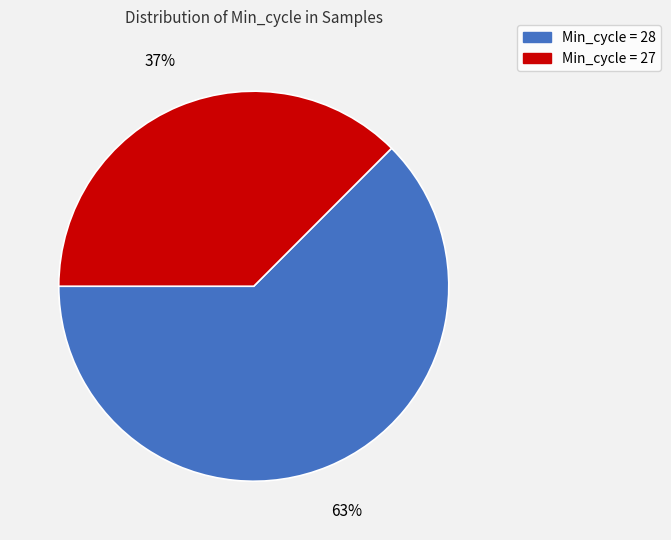

Is there a majority slice in this chart?

Yes